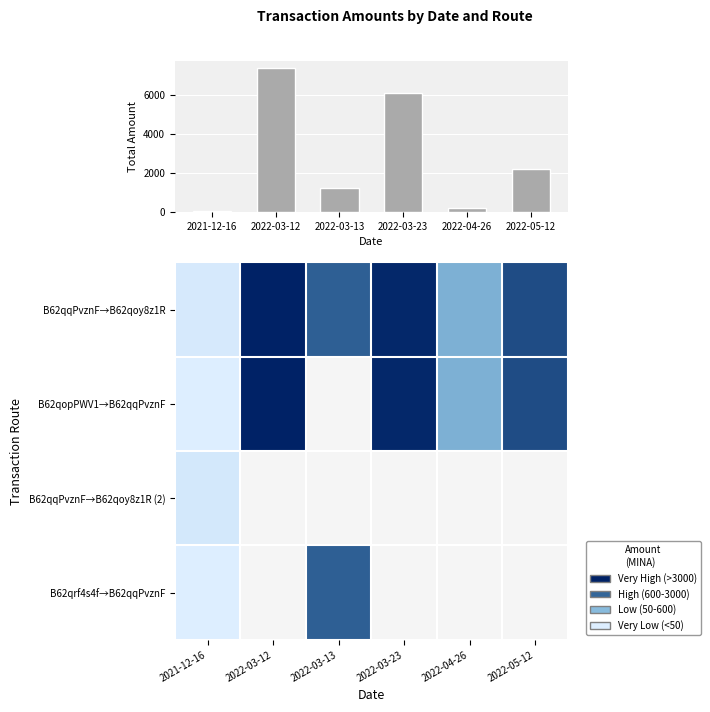

Rank the series by their maximum value, from highest to lowest.

B62qopPWV1→B62qqPvznF, B62qqPvznF→B62qoy8z1R, B62qrf4s4f→B62qqPvznF, B62qqPvznF→B62qoy8z1R (2)